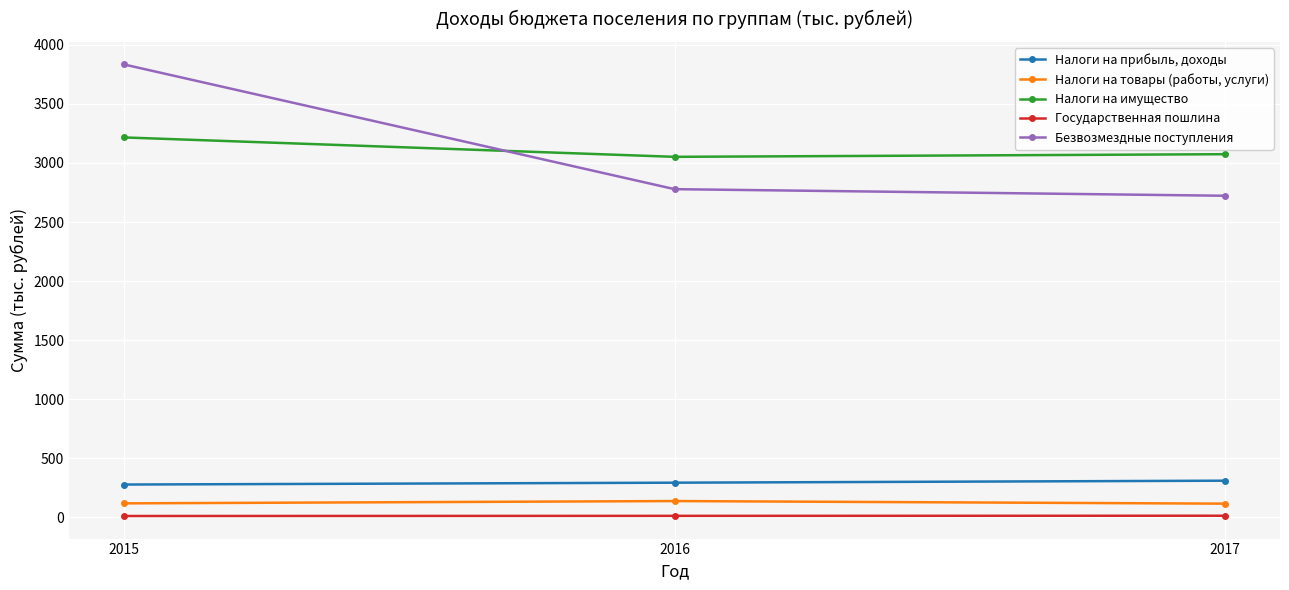

What is the sum of the Налоги на товары (работы, услуги) values at 2017 and 2016?

255.0